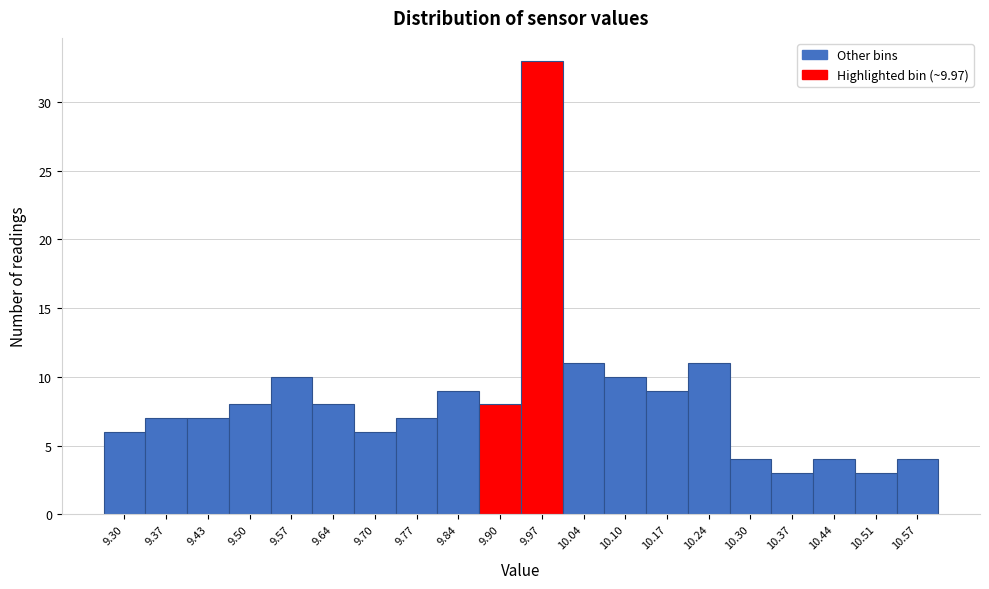

Reading left to right, extract all data points from this chart.

9.30=6	9.37=7	9.43=7	9.50=8	9.57=10	9.64=8	9.70=6	9.77=7	9.84=9	9.90=8	9.97=33	10.04=11	10.10=10	10.17=9	10.24=11	10.30=4	10.37=3	10.44=4	10.51=3	10.57=4